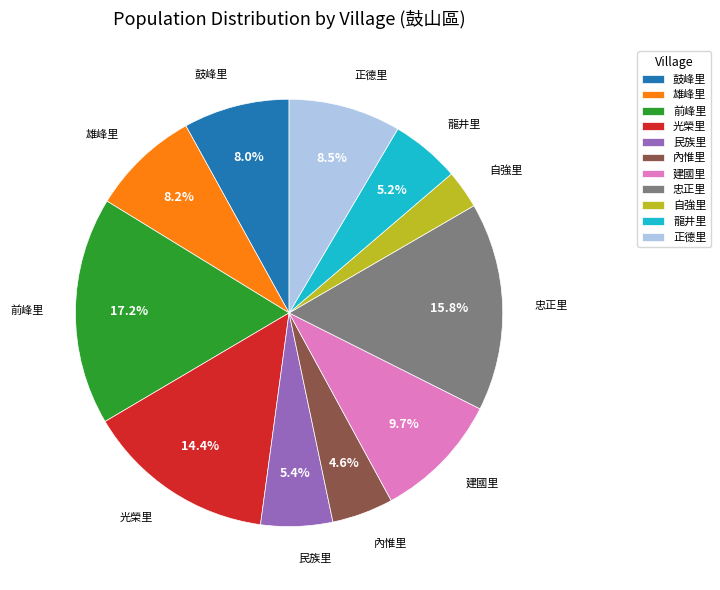

Approximately how many times larger is the value at 建國里 compared to 光榮里?

0.7